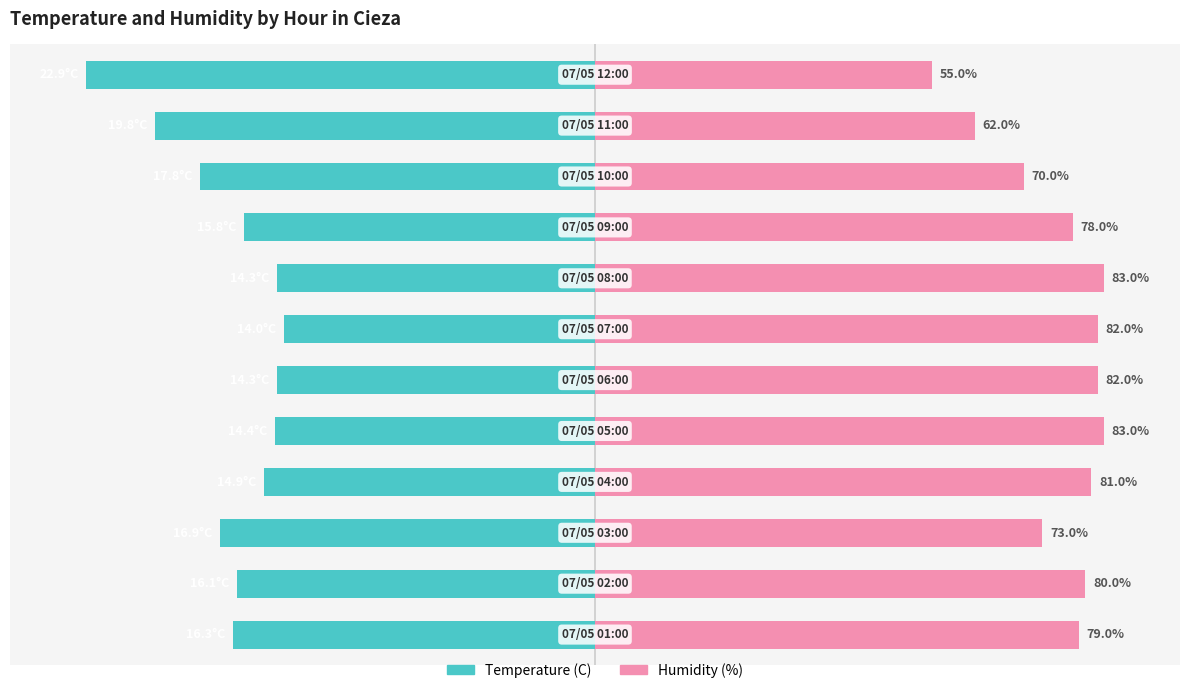

List the series in order of their overall mean, lowest first.

Temperature (C), Humidity (%)